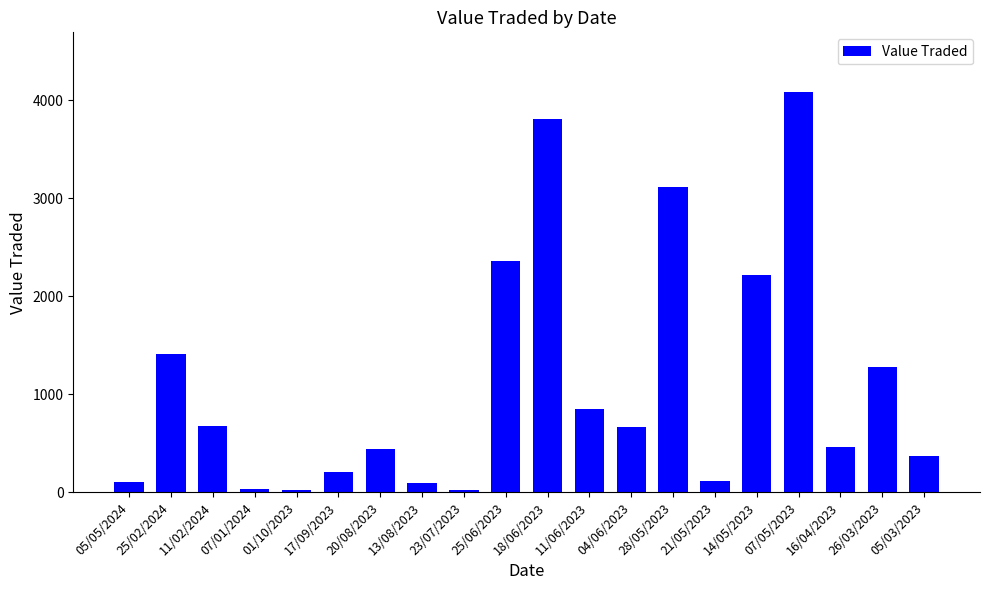

Is it true that the value at 23/07/2023 is 24?

True